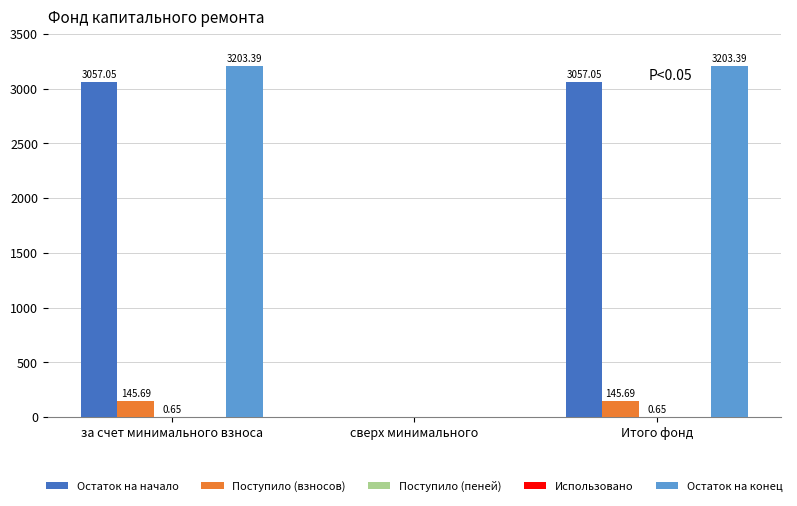

Is the value of Поступило (взносов) at Итого фонд greater than the value of Остаток на начало at Итого фонд?

No